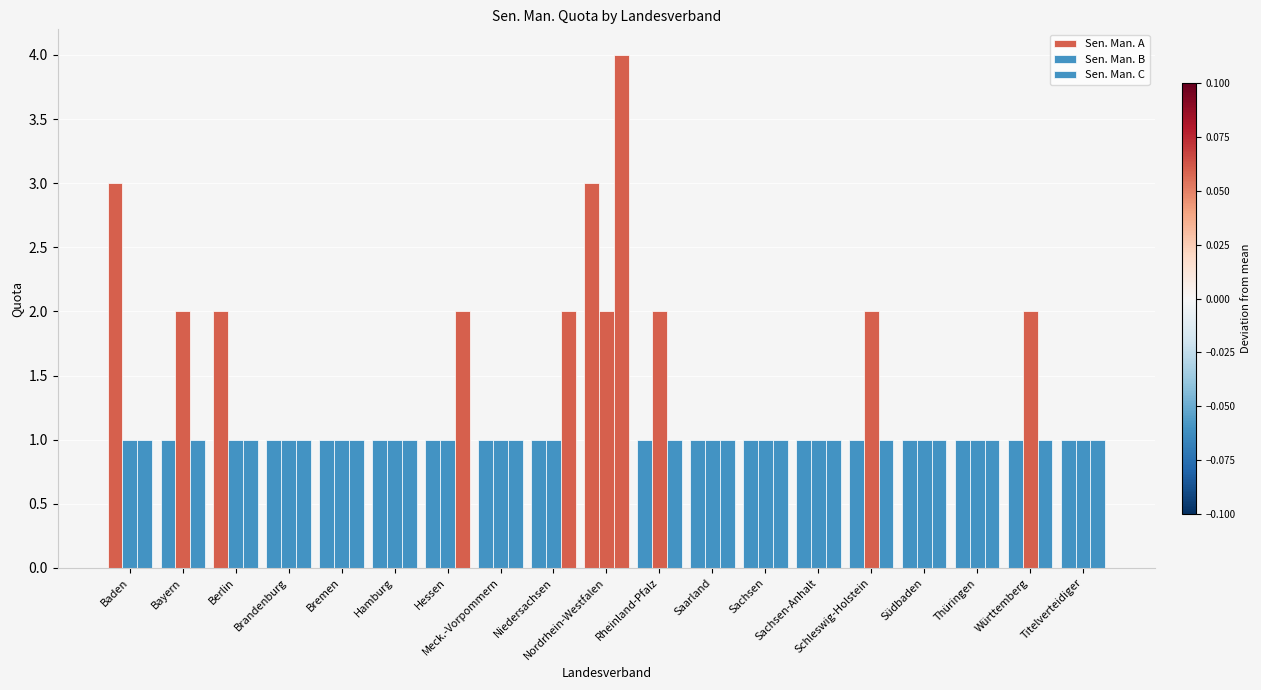

How many bars are there in total?

57